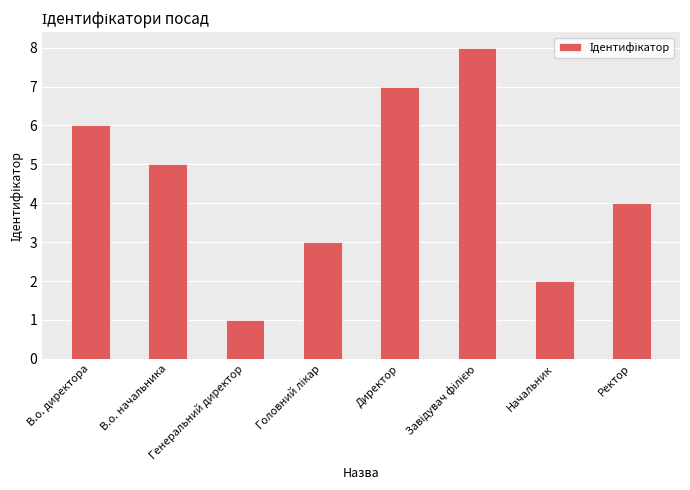

At which label is the value closest to 4?

Ректор